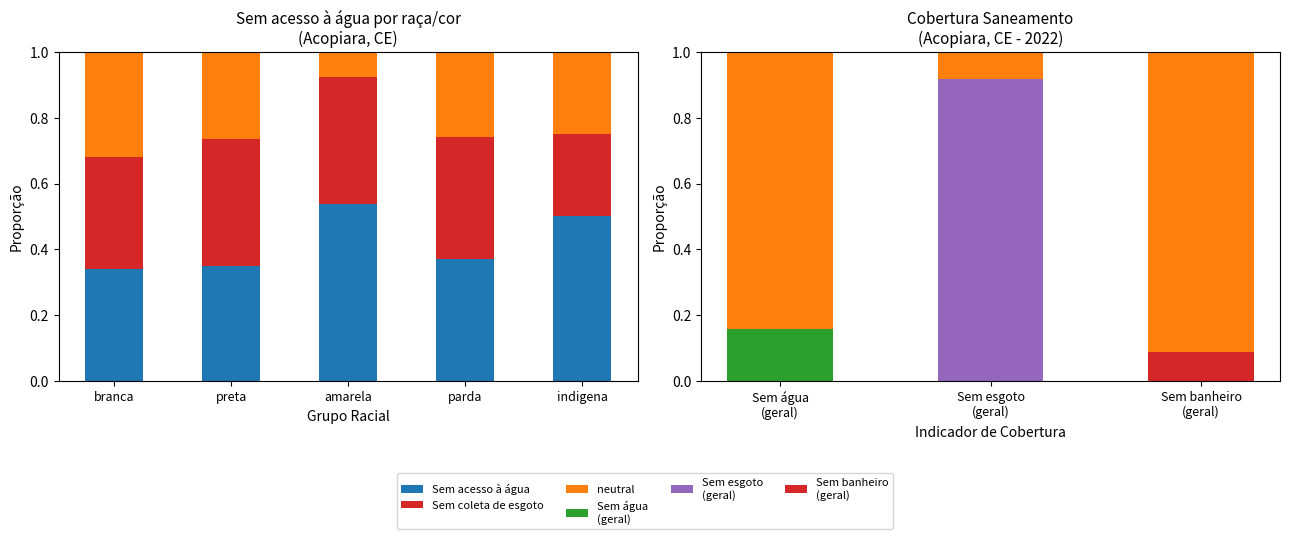

How many data points does each series have?

5